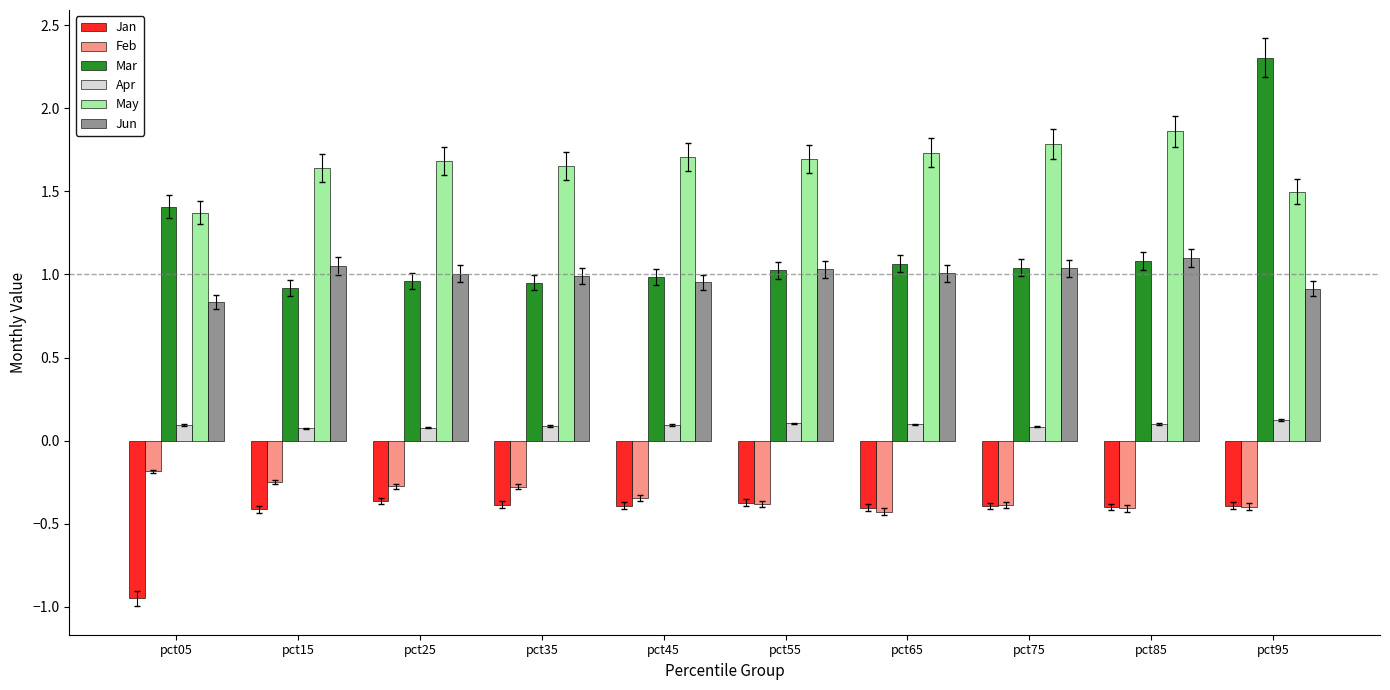

Which series has the widest spread of values?

Mar